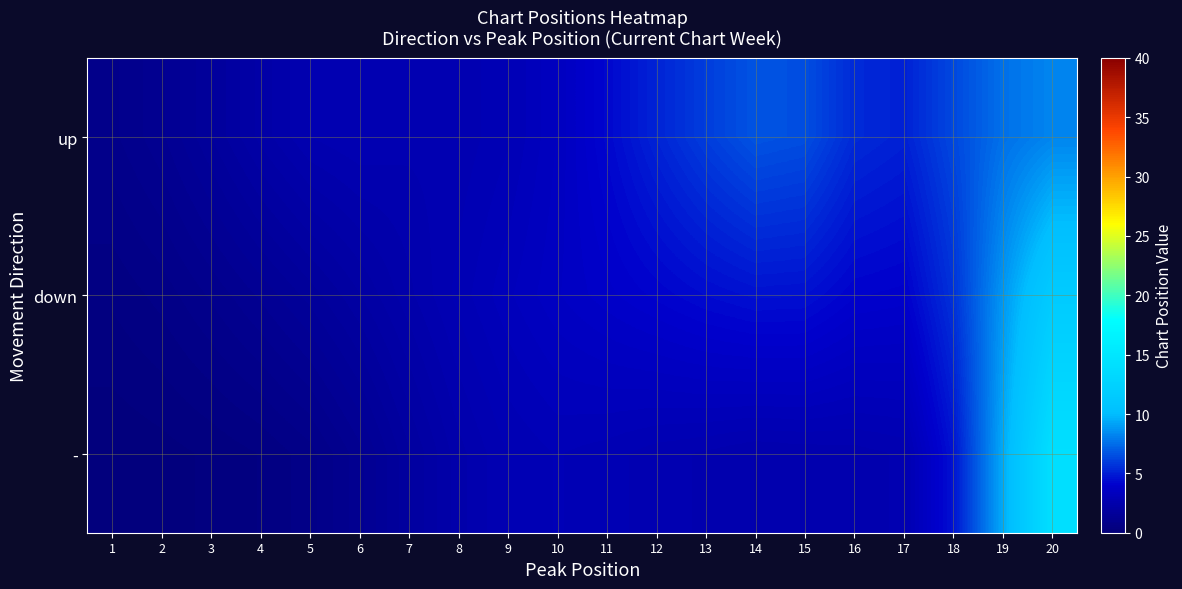

At how many categories does at least one series exceed 1?

19